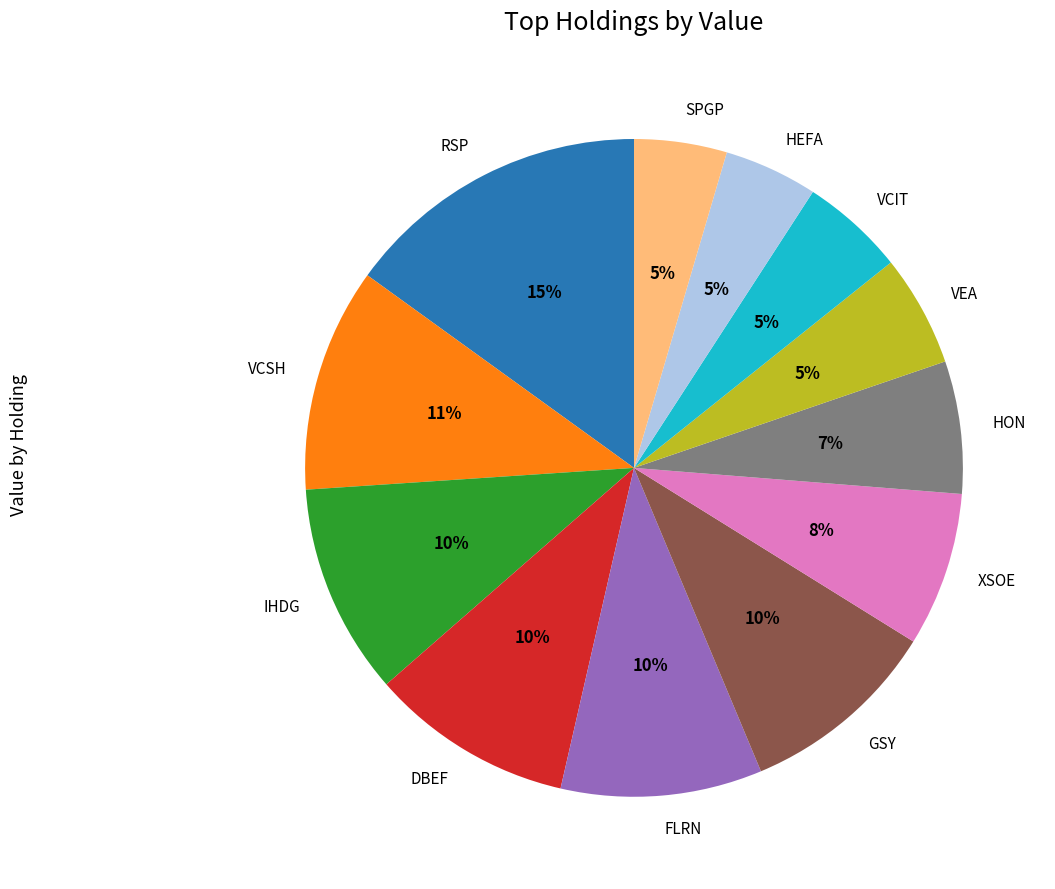

Does any single category account for the majority?

No